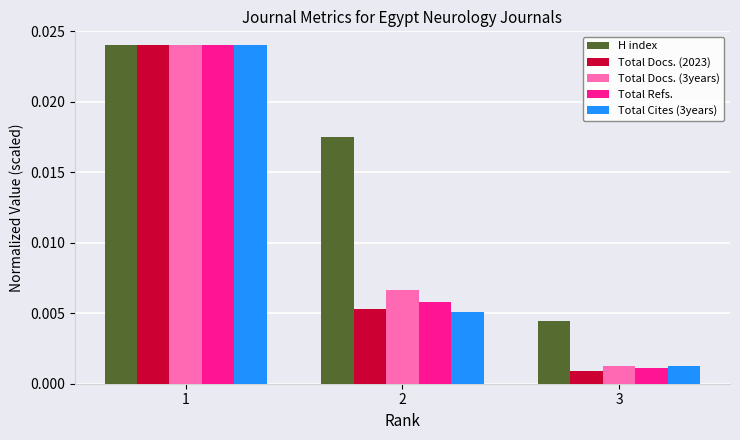

Which series has the largest total across all categories?

H index